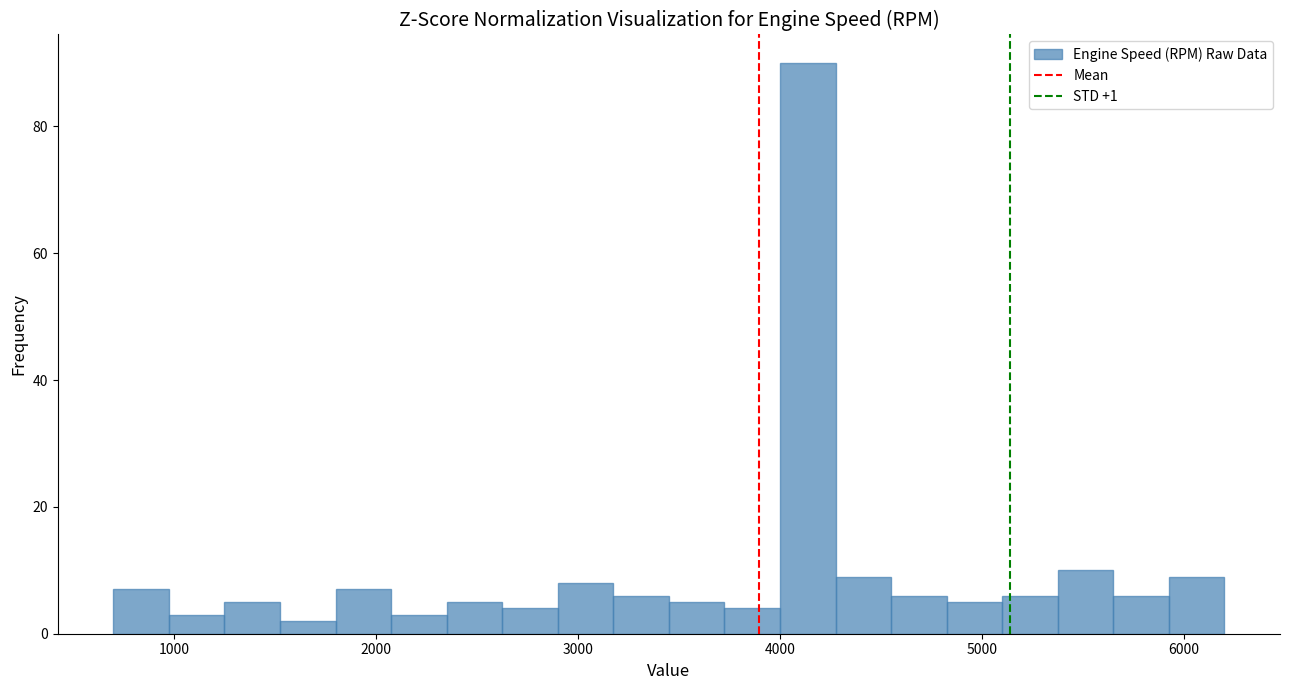

Read against the x-axis, roughly where is the centre of the tallest bar?

4100